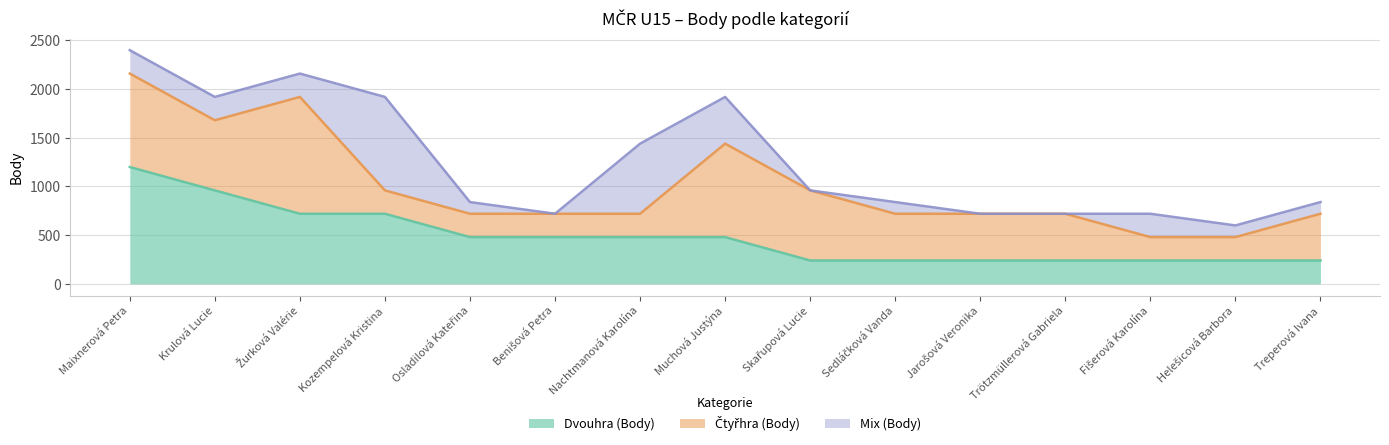

How many times do Mix (Body) and Dvouhra (Body) cross each other?

3